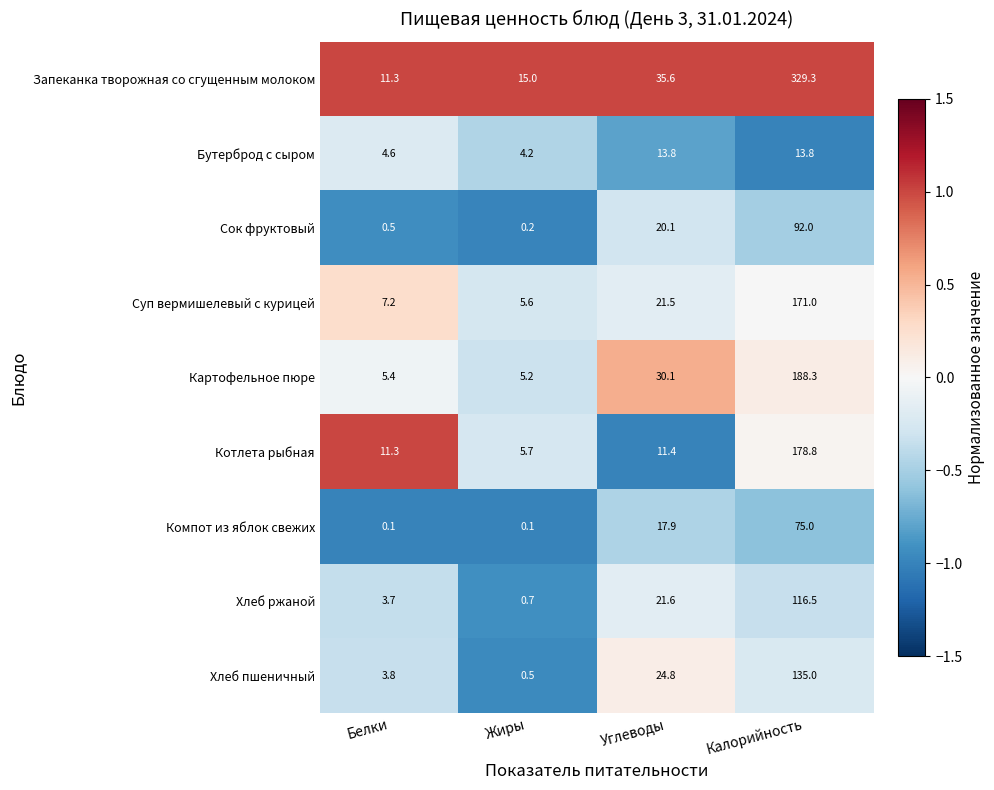

What is the difference between the second highest and minimum values in the Картофельное пюре series?

24.9